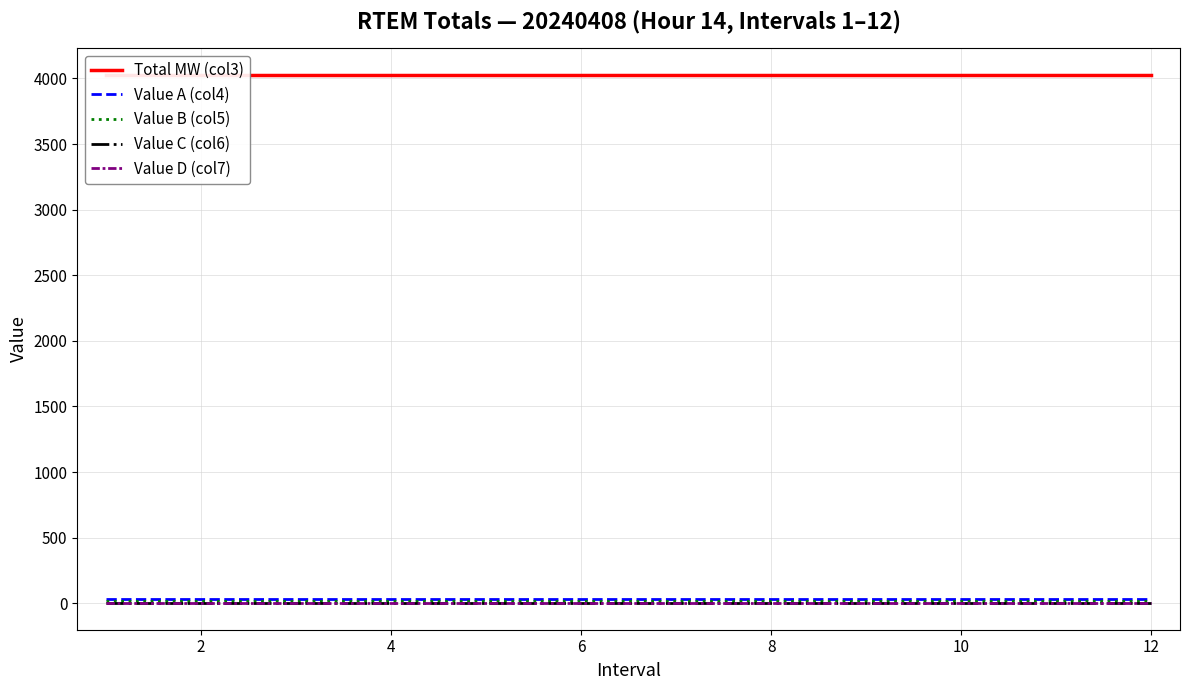

Reading left to right, list all the values displayed in this chart.

Total MW (col3): 4029.0	4029.0	4029.0	4029.0	4029.0	4029.0	4029.0	4029.0	4029.0	4029.0	4029.0	4029.0
Value A (col4): 31.8	31.8	31.8	31.8	31.8	31.8	31.8	31.8	31.8	31.8	31.8	31.8
Value B (col5): 19.2	19.2	19.2	19.2	19.2	19.2	19.2	19.2	19.2	19.2	19.2	19.2
Value C (col6): 0.0	0.0	0.0	0.0	0.0	0.0	0.0	0.0	0.0	0.0	0.0	0.0
Value D (col7): 0.0	0.0	0.0	0.0	0.0	0.0	0.0	0.0	0.0	0.0	0.0	0.0